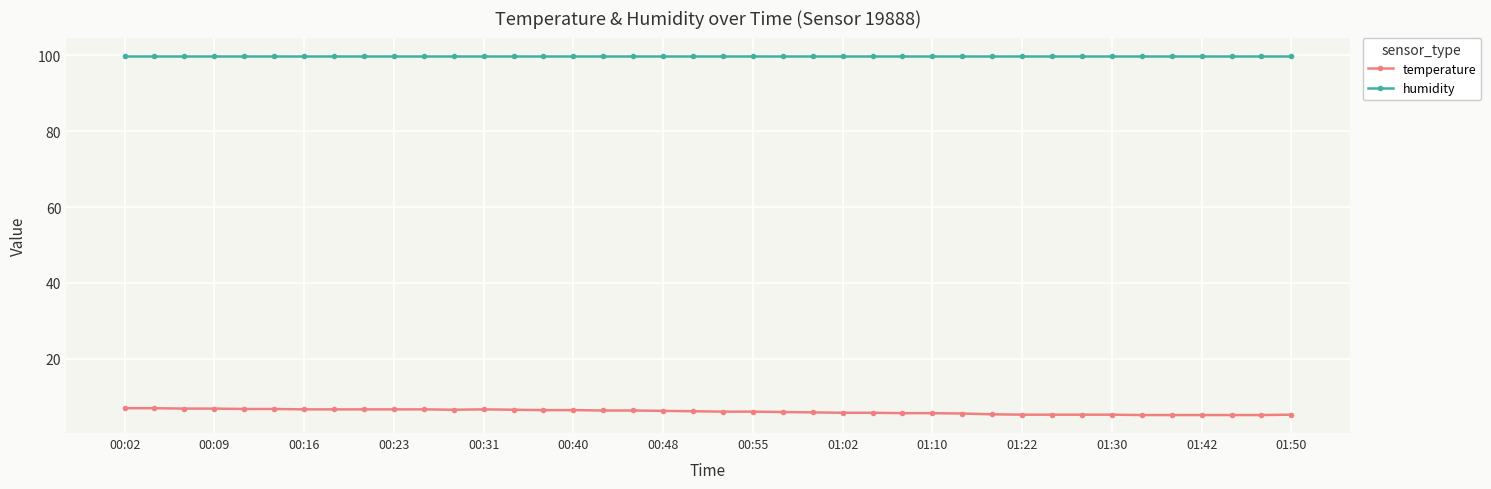

What is the greatest value displayed?

99.9